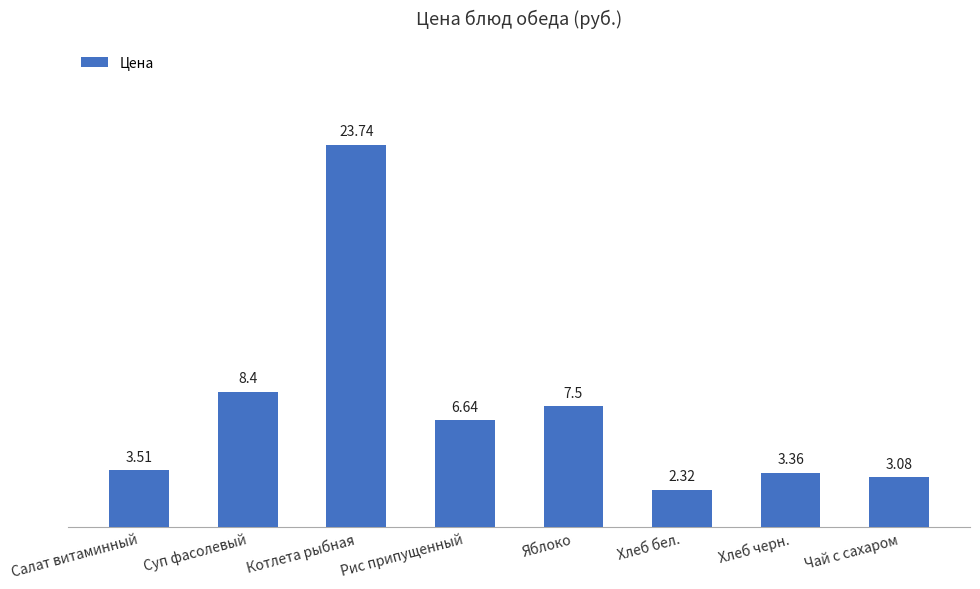

What is the change in value from Котлета рыбная to Чай с сахаром?

-20.7